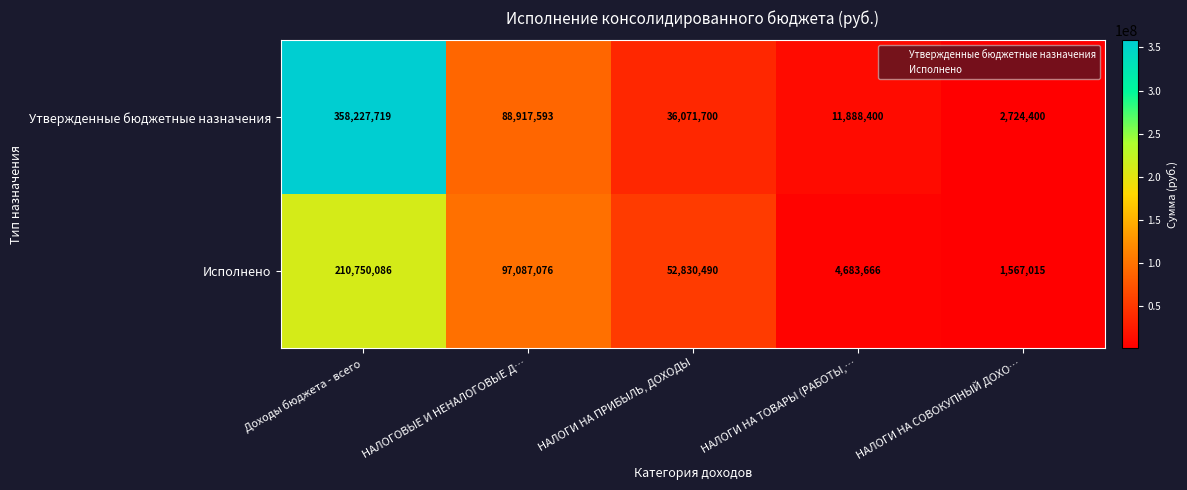

True or false: Утвержденные бюджетные назначения has a value of 215070641 at Доходы бюджета - всего.

False